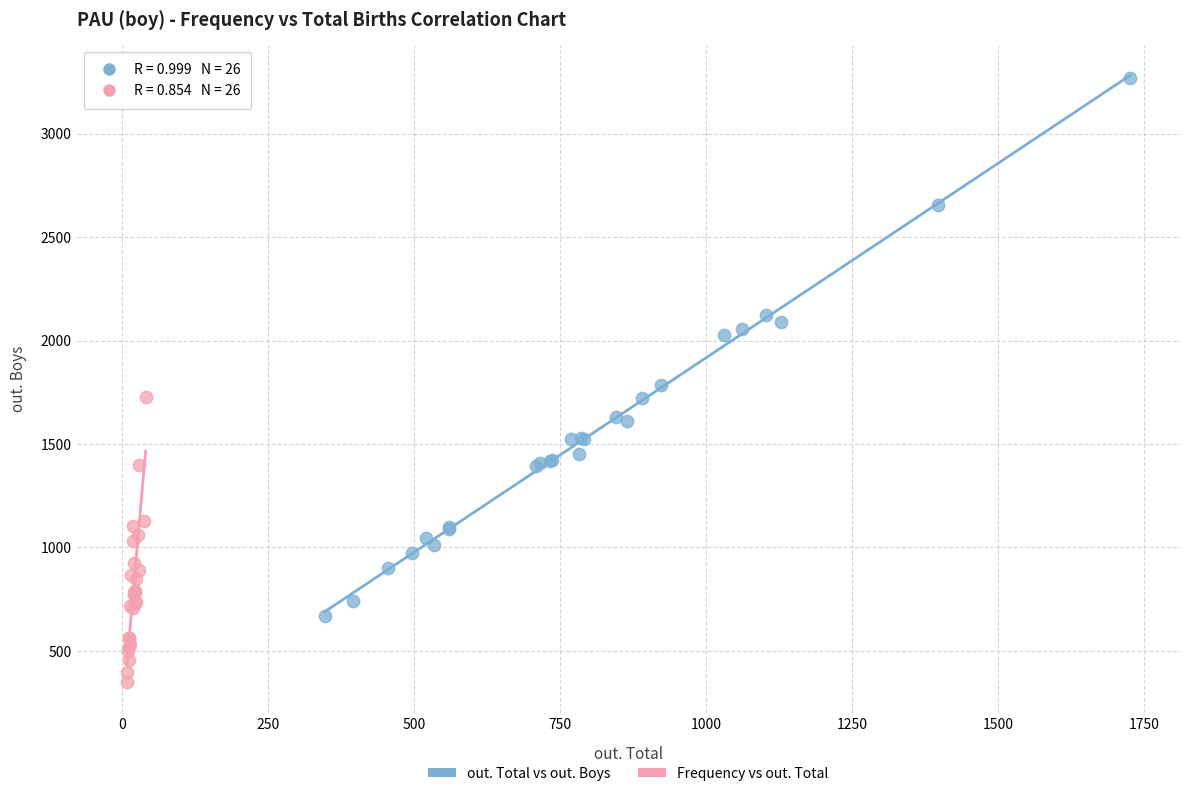

Which series reaches the maximum Y coordinate?

out. Total vs out. Boys